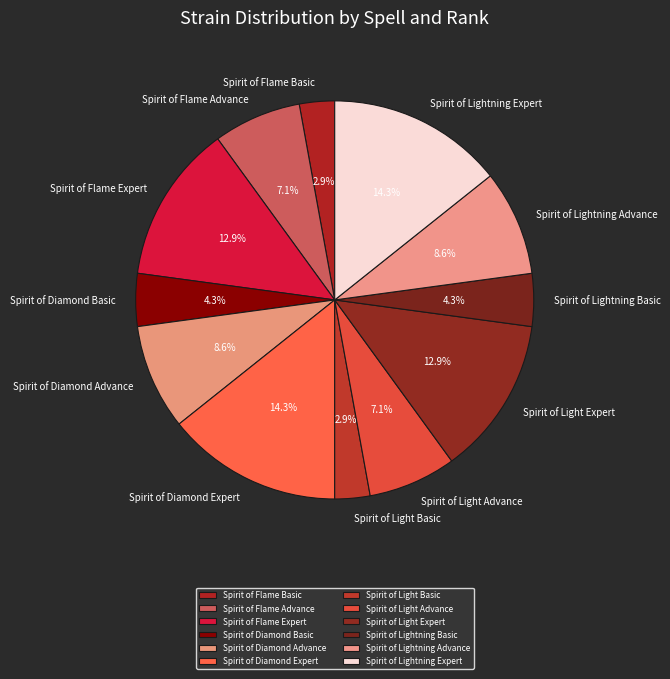

To the nearest percent, what is the average slice percentage?

8%